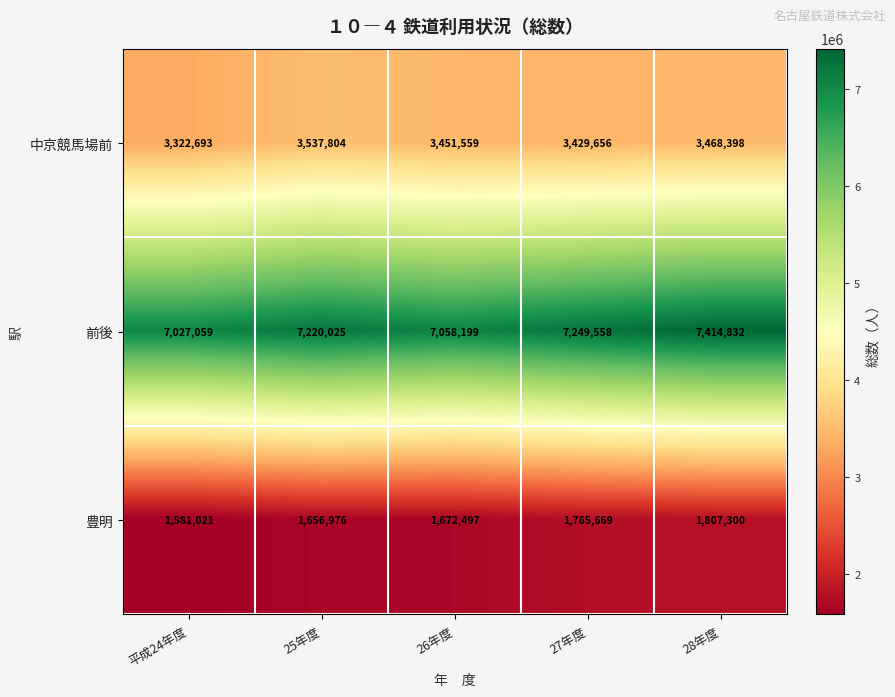

Rank the series at 平成24年度 from lowest to highest value.

豊明, 中京競馬場前, 前後